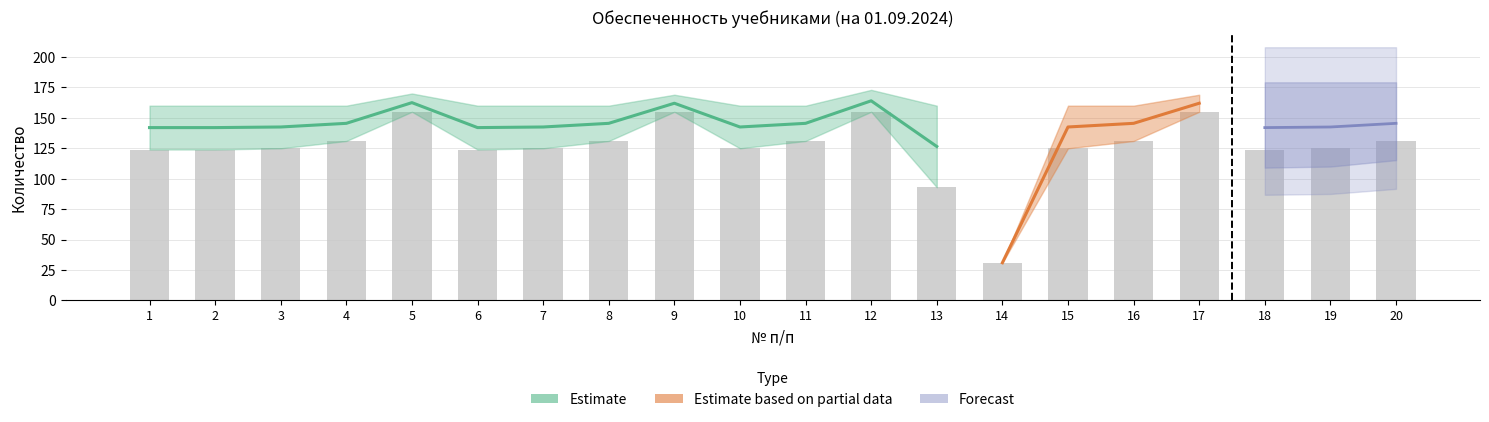

How many data points does each series have?

20